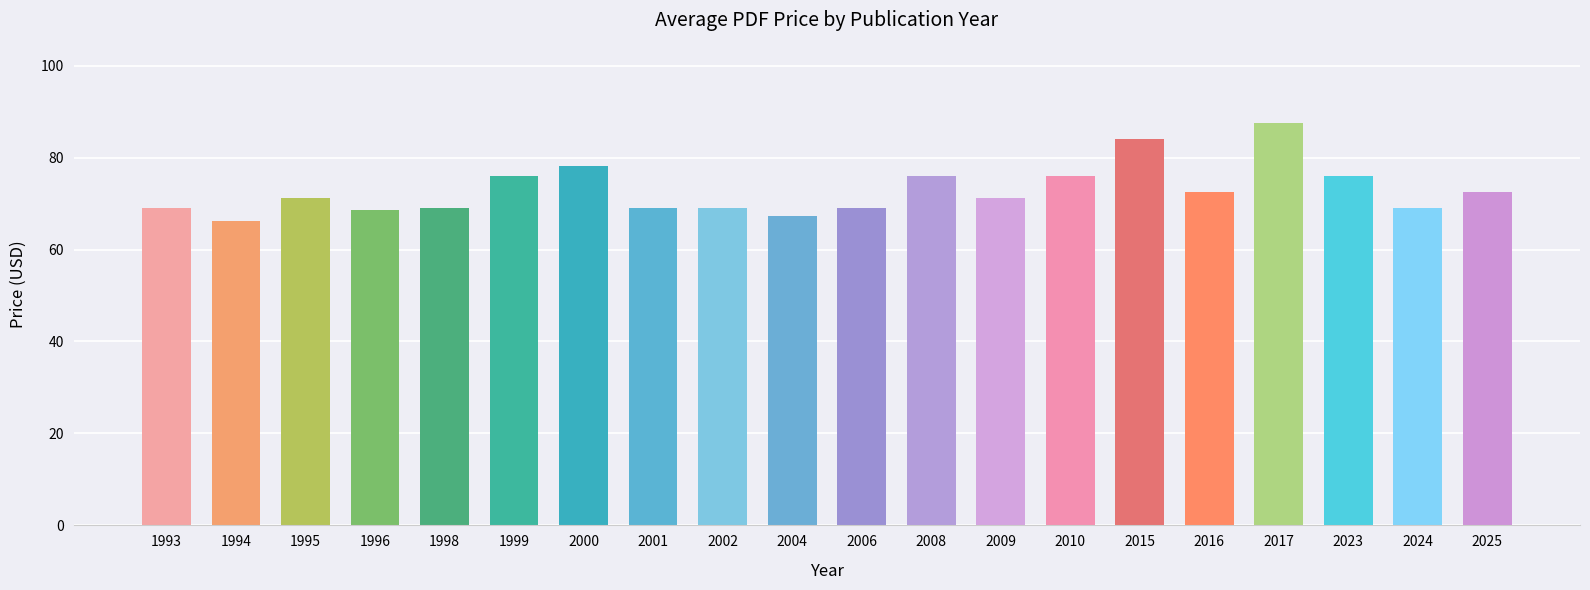

Approximately how many times larger is the value at 2001 compared to 2004?

1.0